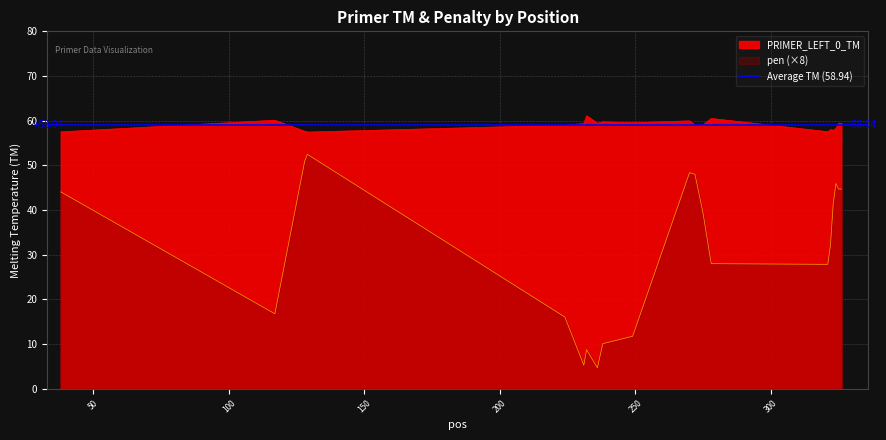

Between 322 and 232, which is larger?

232